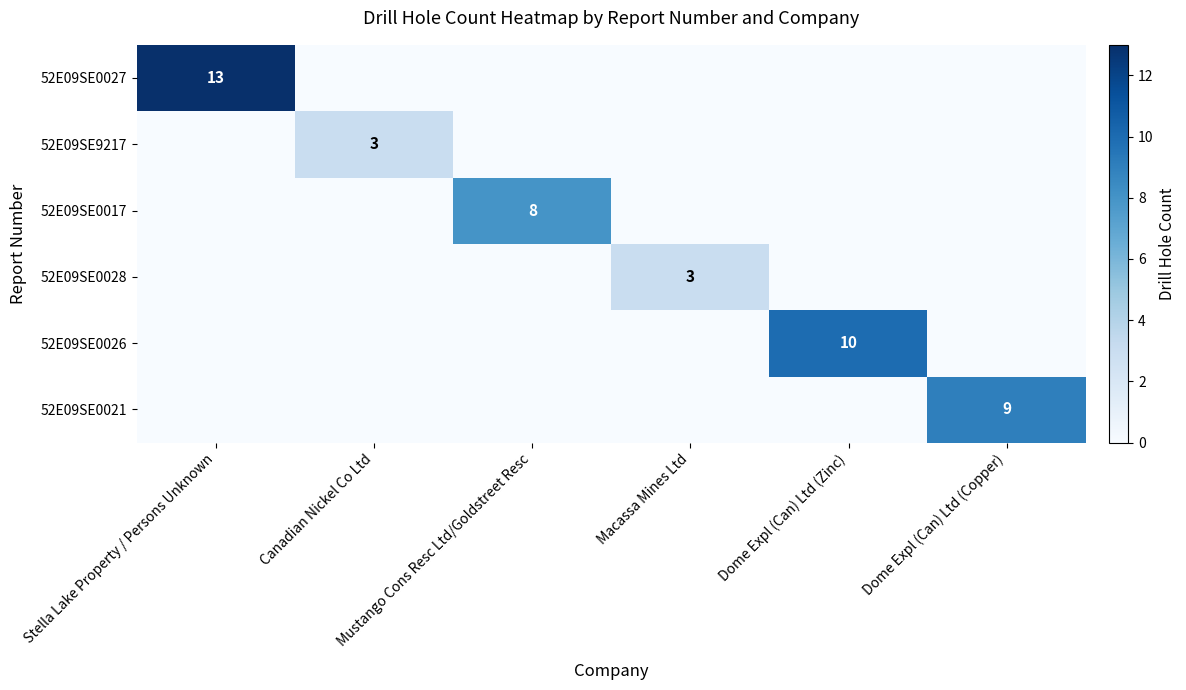

Rank the categories by 52E09SE0021 value from highest to lowest.

Dome Expl (Can) Ltd (Copper), Stella Lake Property / Persons Unknown, Canadian Nickel Co Ltd, Mustango Cons Resc Ltd/Goldstreet Resc, Macassa Mines Ltd, Dome Expl (Can) Ltd (Zinc)